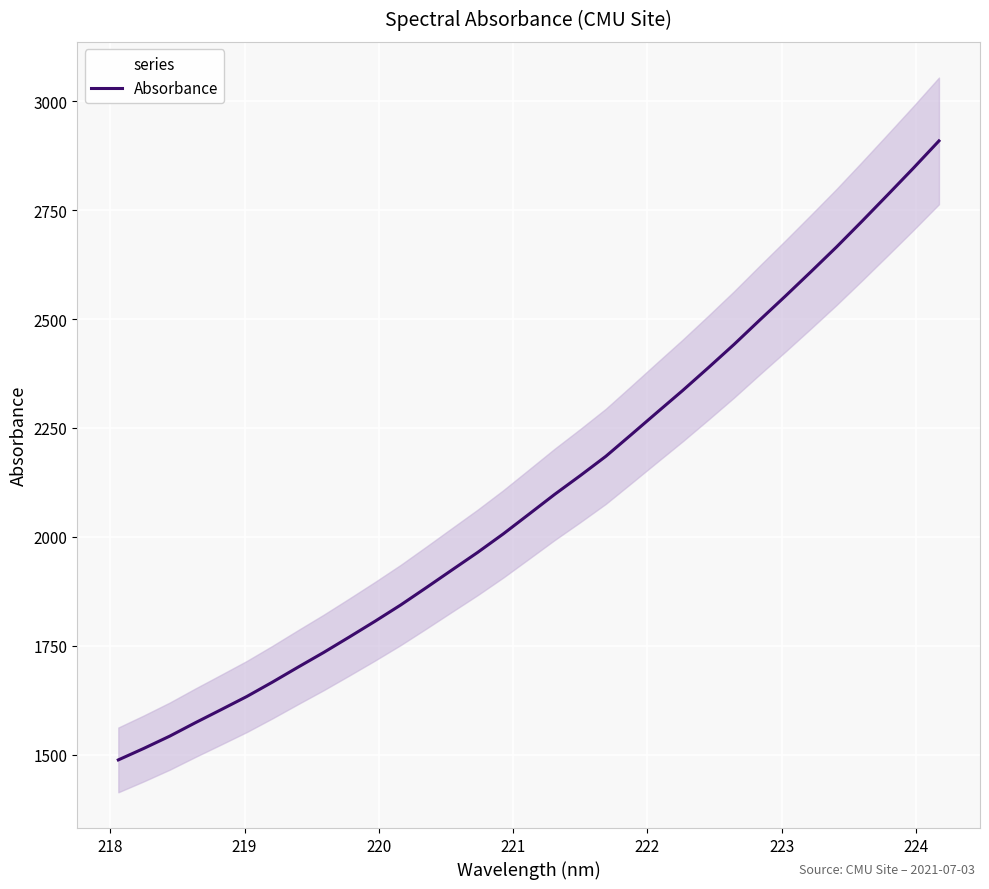

How many distinct data groups are displayed?

1